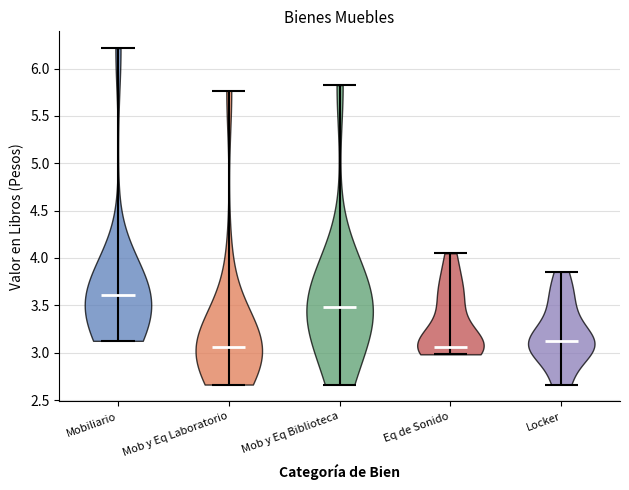

What is the highest point the violin for Eq de Sonido reaches on the y-axis? The values are not printed on the chart, so give them approximately, as read against the axis.

4.05